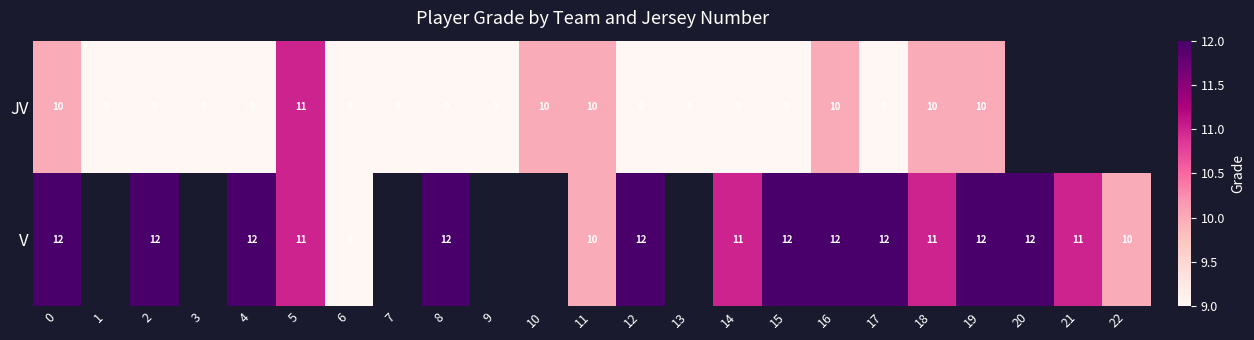

The row_0 series shows 6.4 at 0. True or false?

False